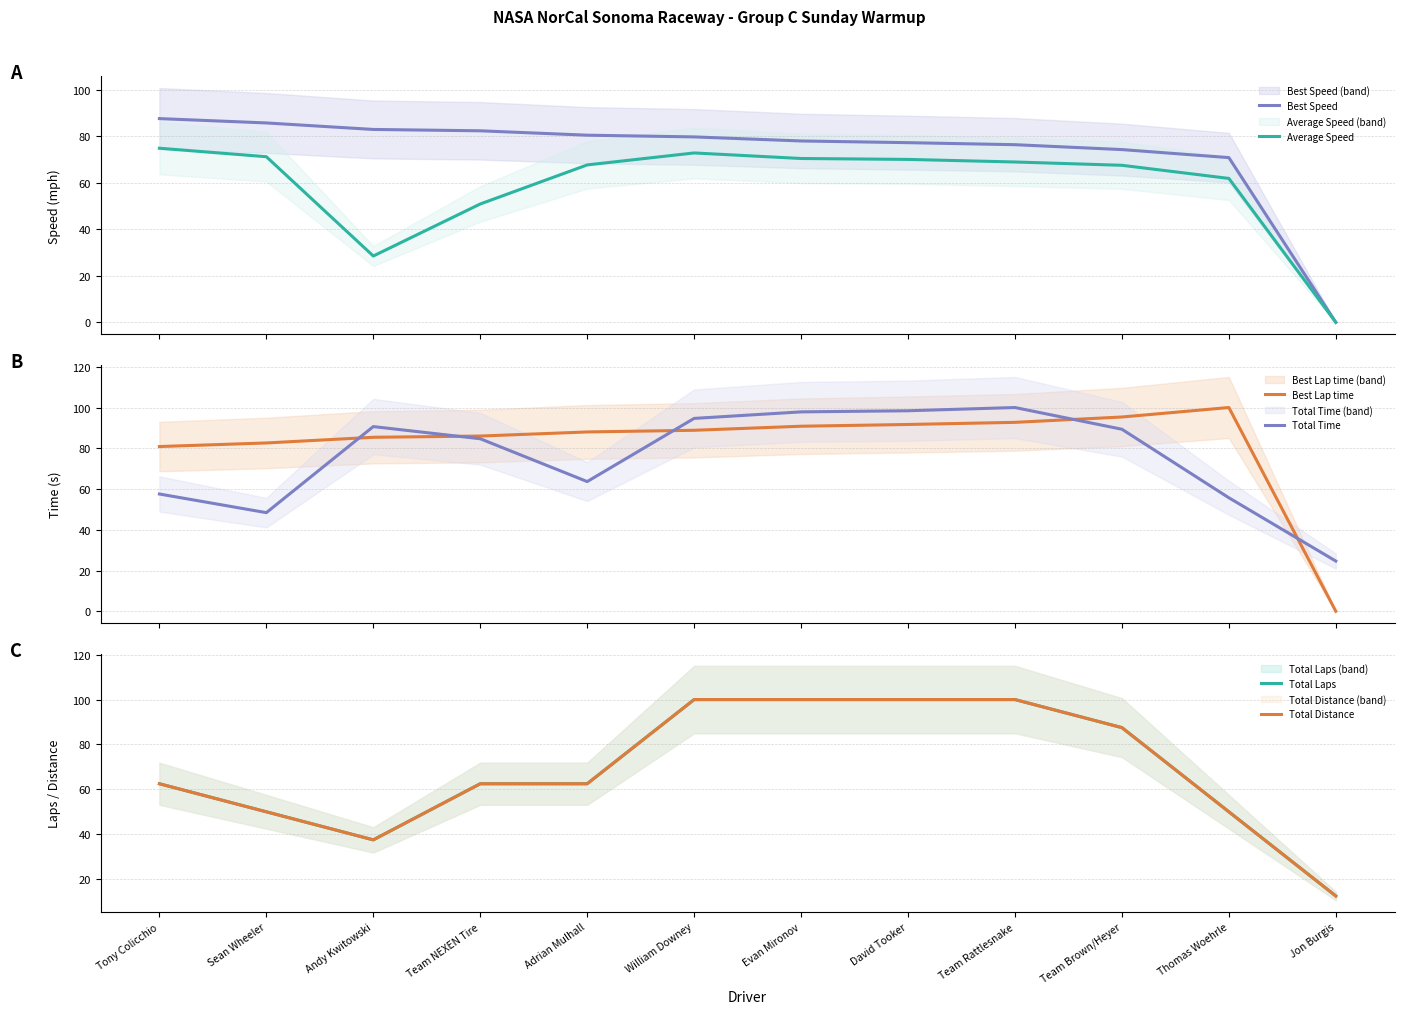

What is the value of the Total Distance point at the 6th from the left?

100.0